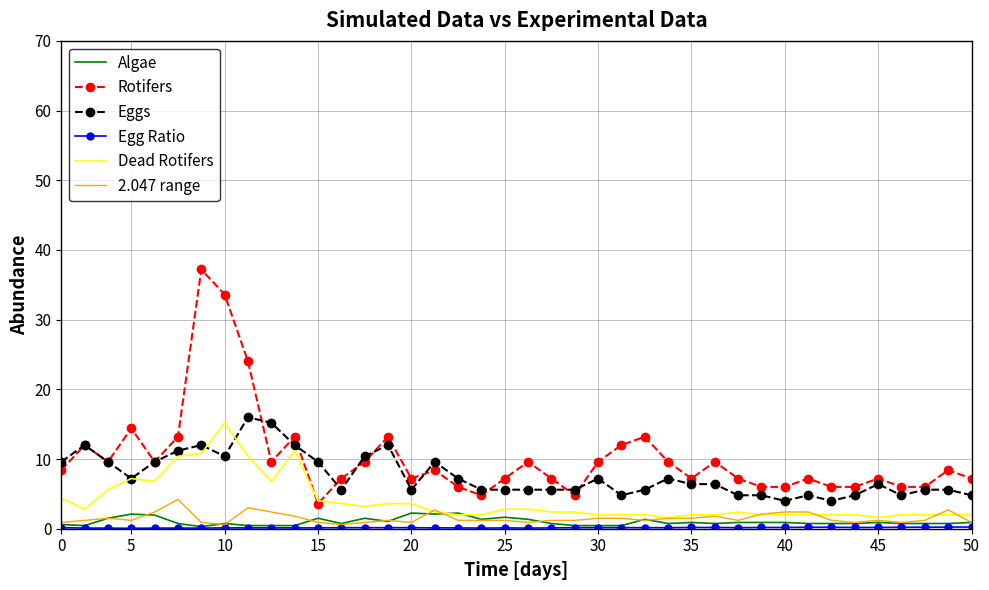

What is the minimum value for Dead Rotifers?

1.6